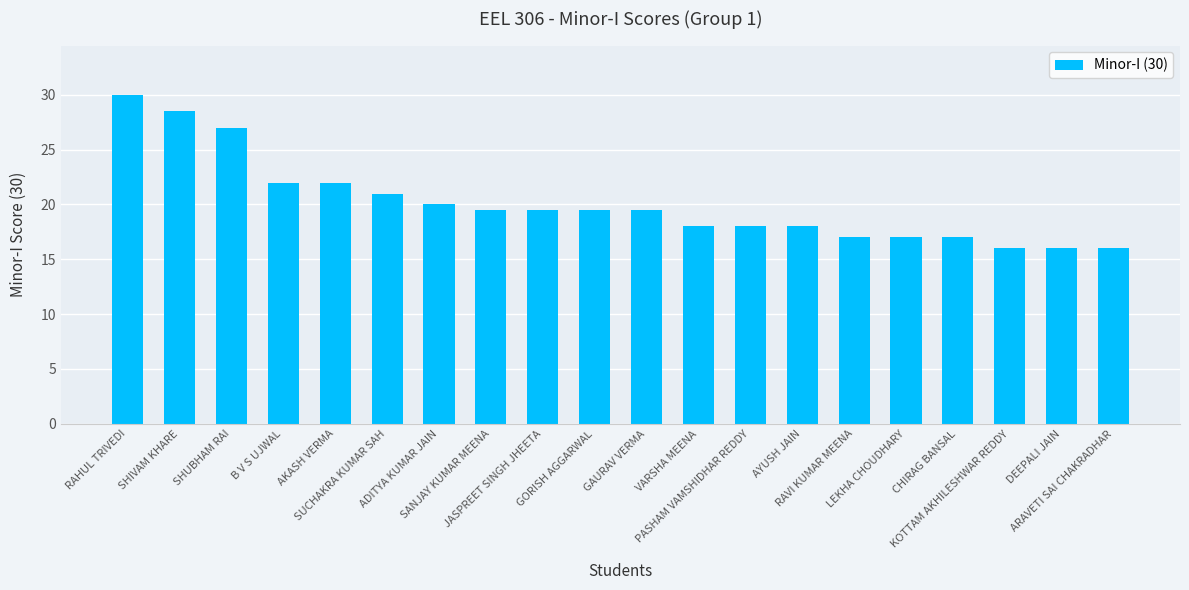

What is the average value?

20.1